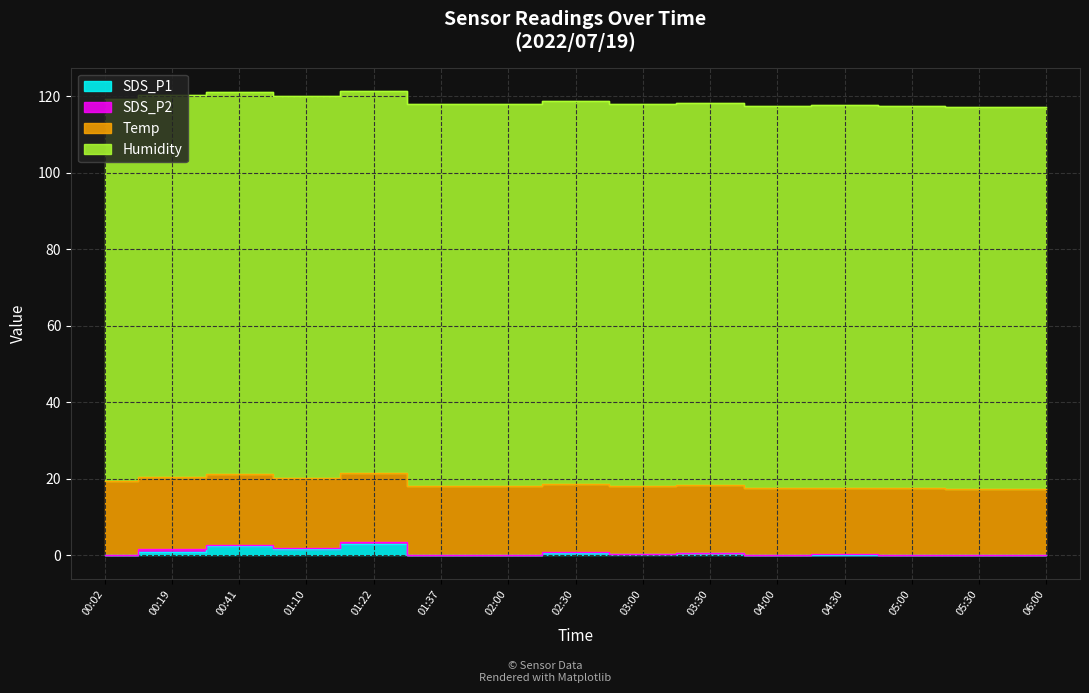

What is the label of the 13th point from the right?

00:41